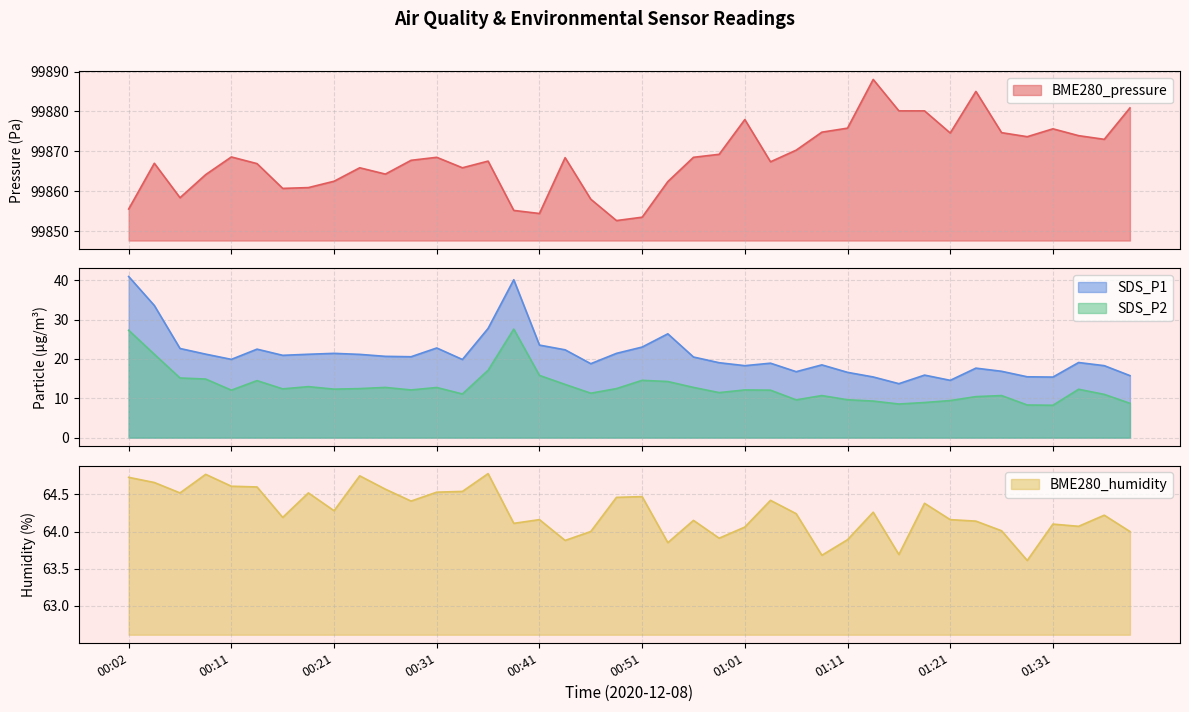

Where is the first local maximum for SDS_P2?

00:14